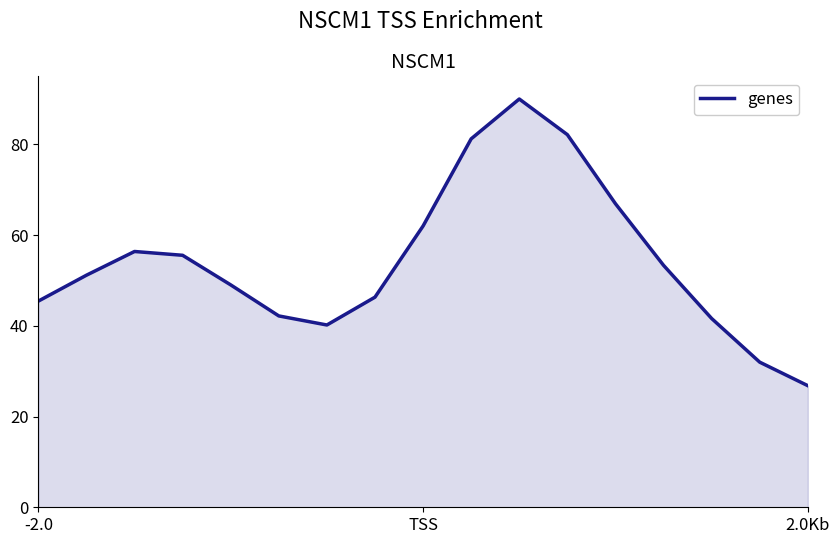

What is the greatest value displayed?

90.0